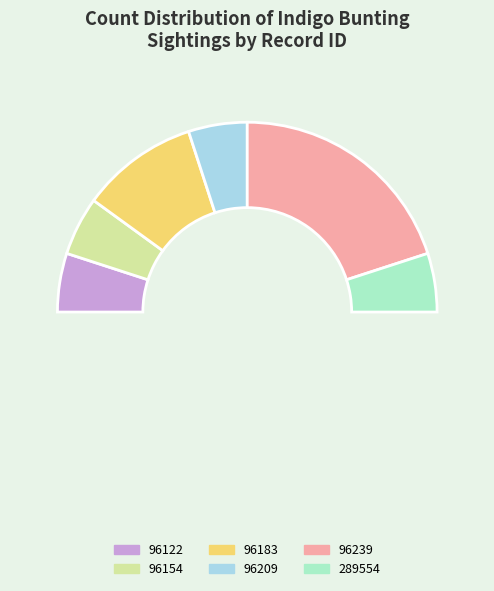

Rank the categories by value from highest to lowest.

96239, 96183, 96122, 96154, 96209, 289554